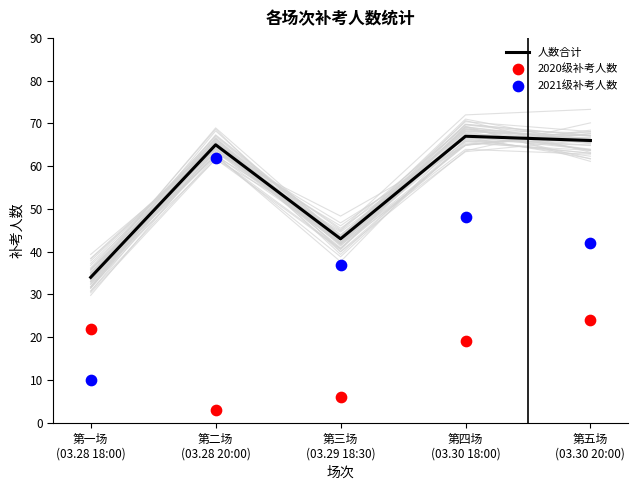

Is the value of 2020级补考人数 at 第三场
(03.29 18:30) greater than the value of 2021级补考人数 at 第三场
(03.29 18:30)?

No